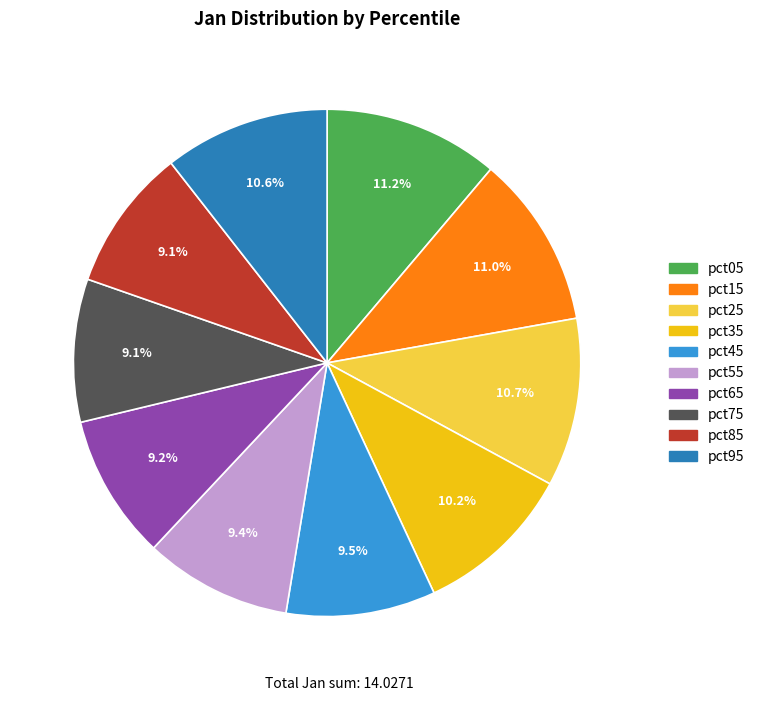

How much of the chart is everything except pct65?

90.8%